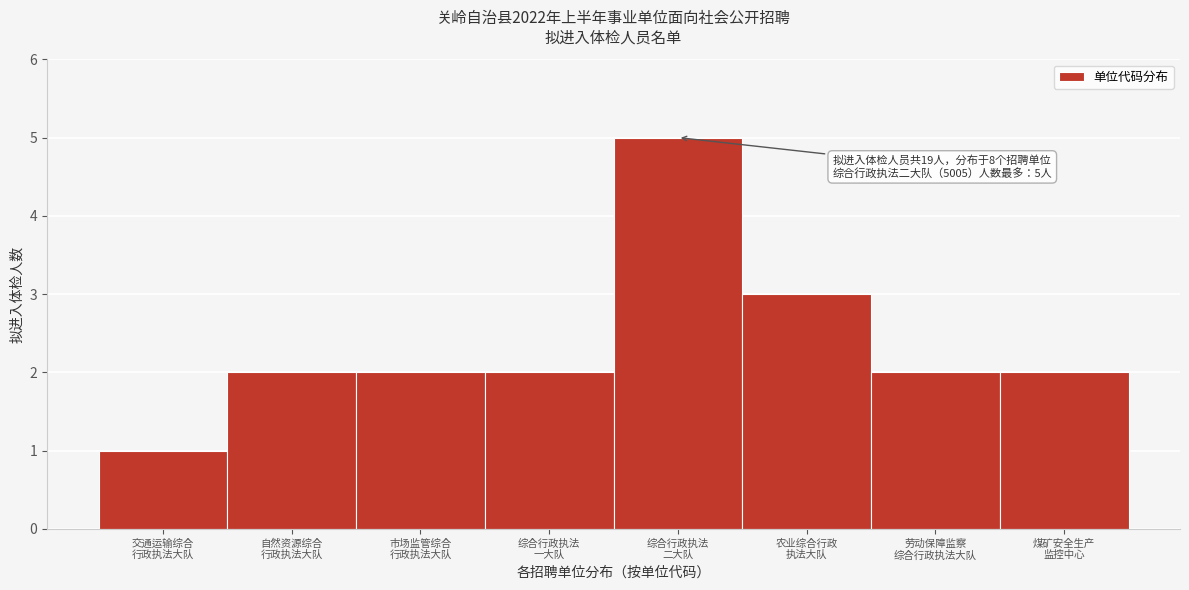

Reading left to right, what are all the values shown in this chart?

1	2	2	2	5	3	2	2